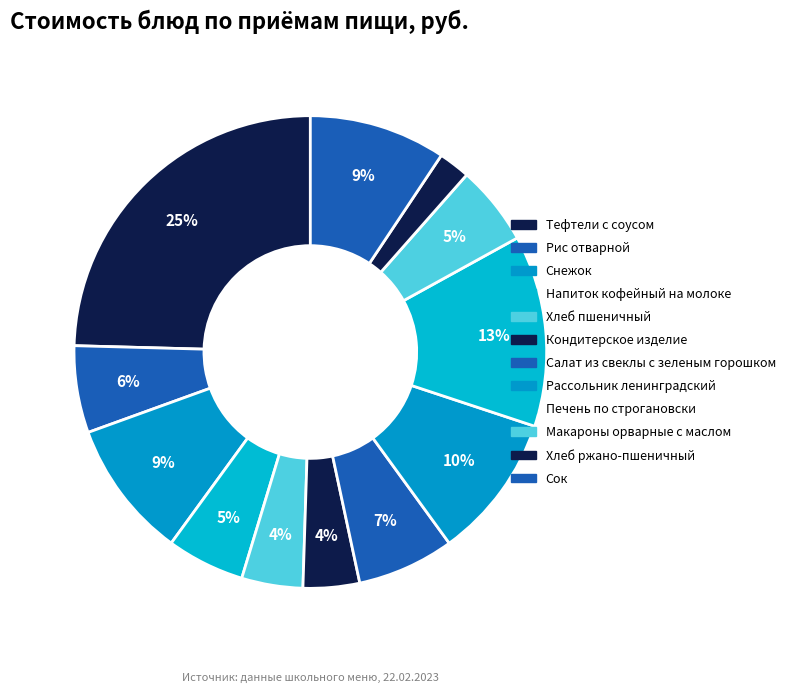

Count the number of slices in the pie.

12